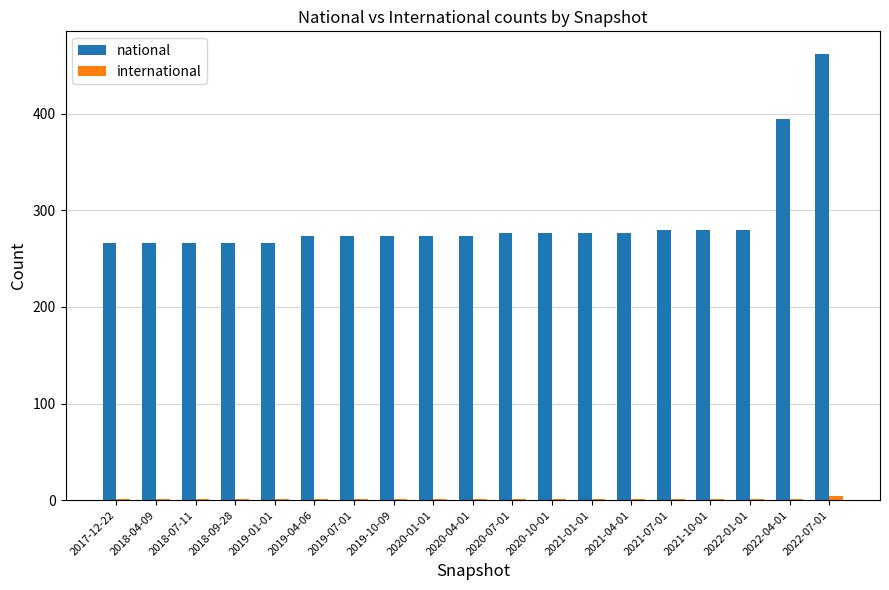

What is the greatest value displayed?

462